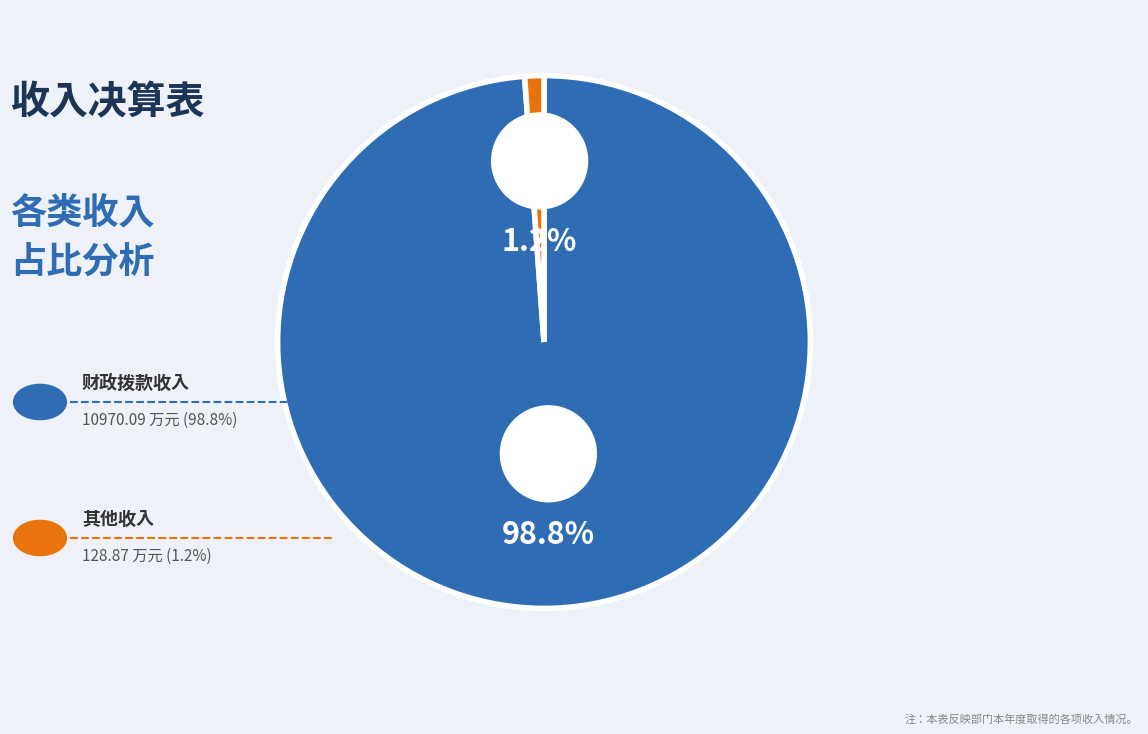

Which category has the smallest portion of the pie?

其他收入